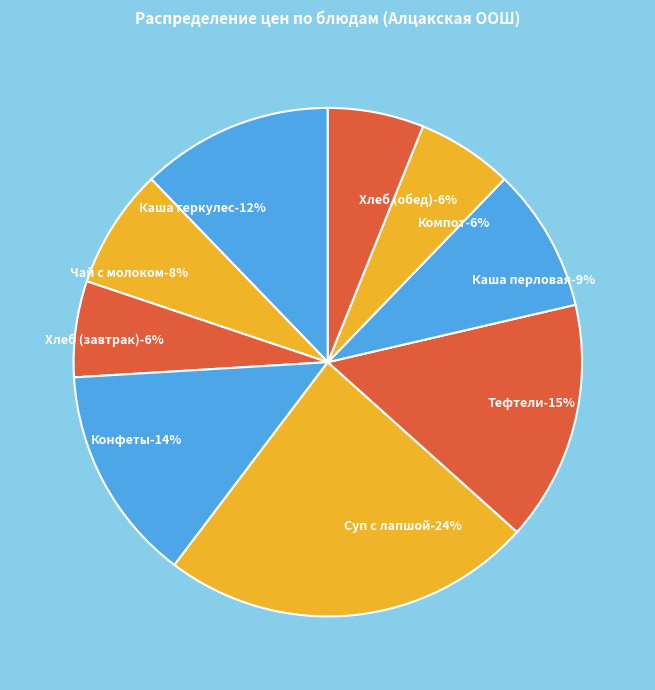

To the nearest percent, what percentage of the pie is Каша перловая?

9%